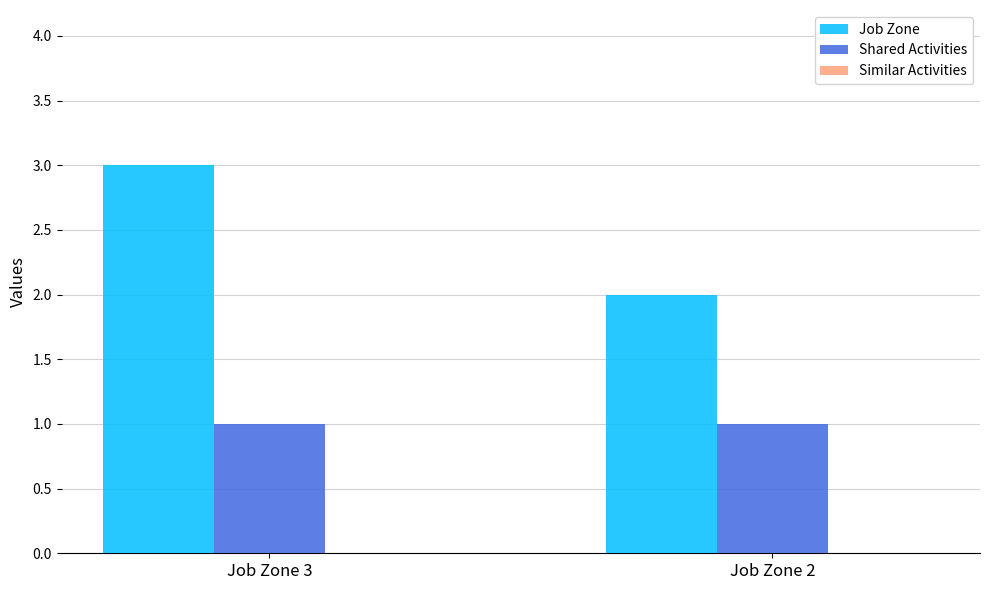

What is the maximum value shown in the chart?

3